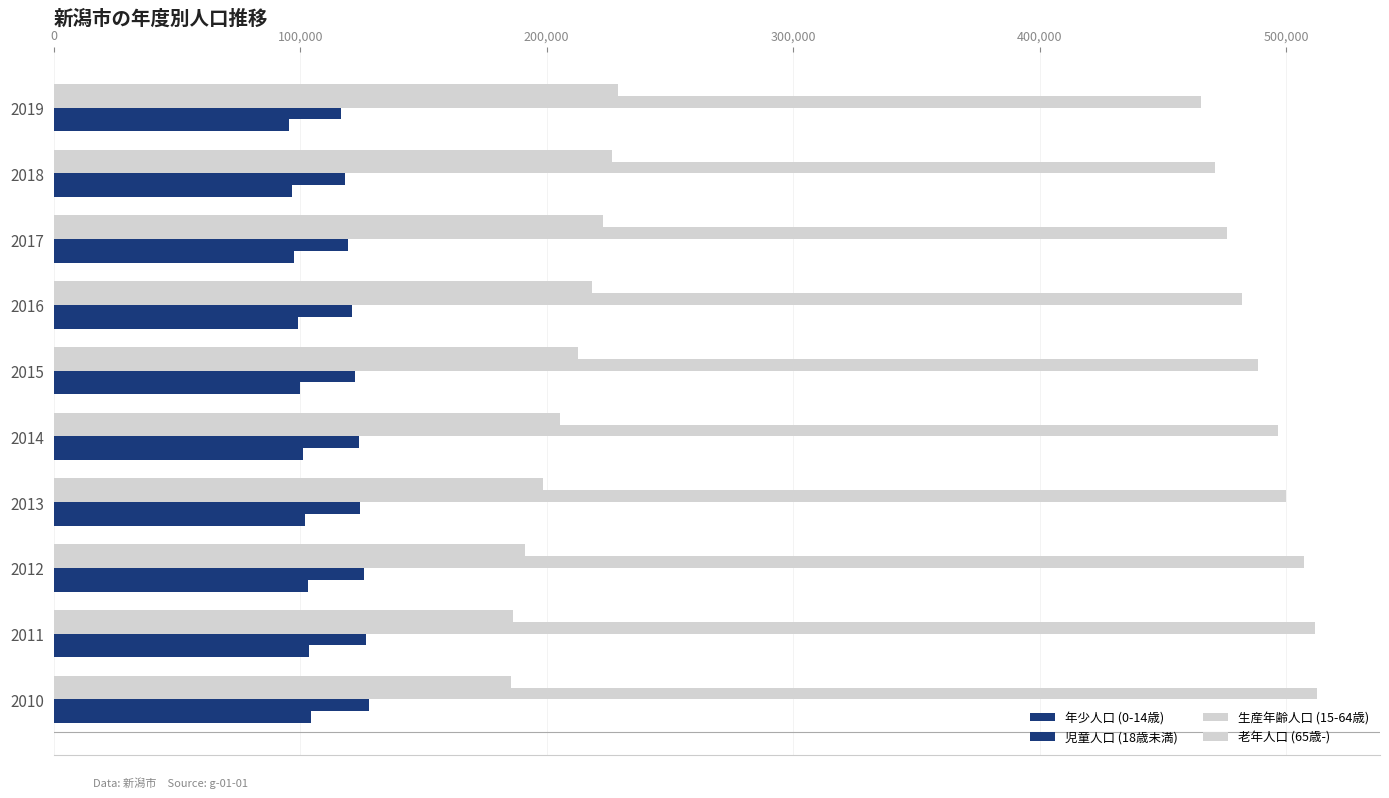

How many data points does each series have?

10